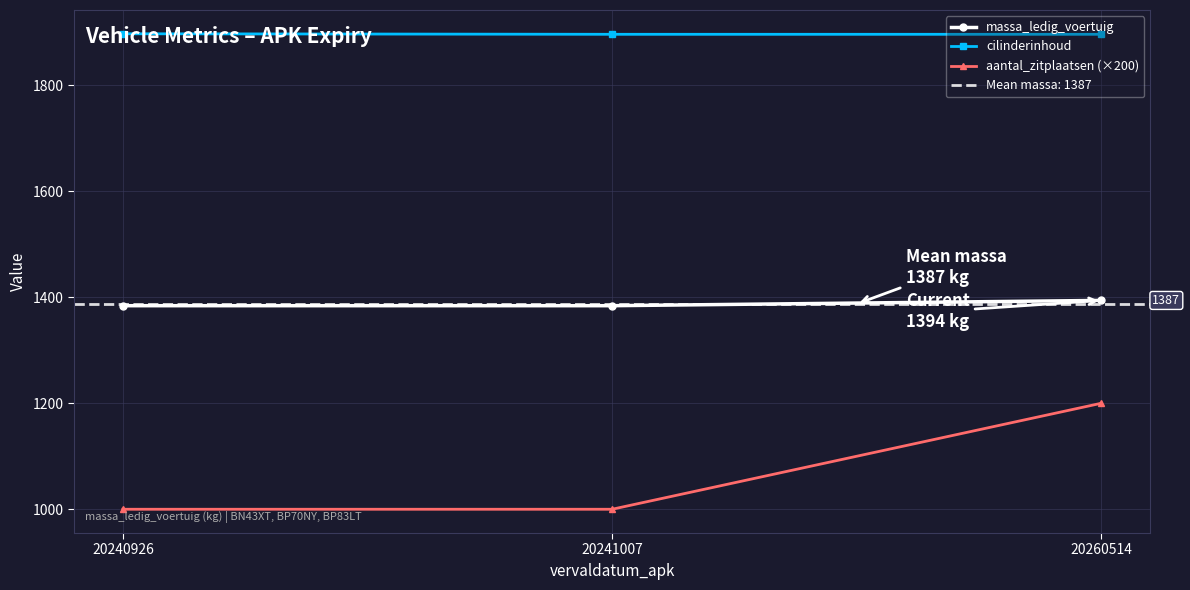

The value of cilinderinhoud at 20241007 is 2563. True or false?

False